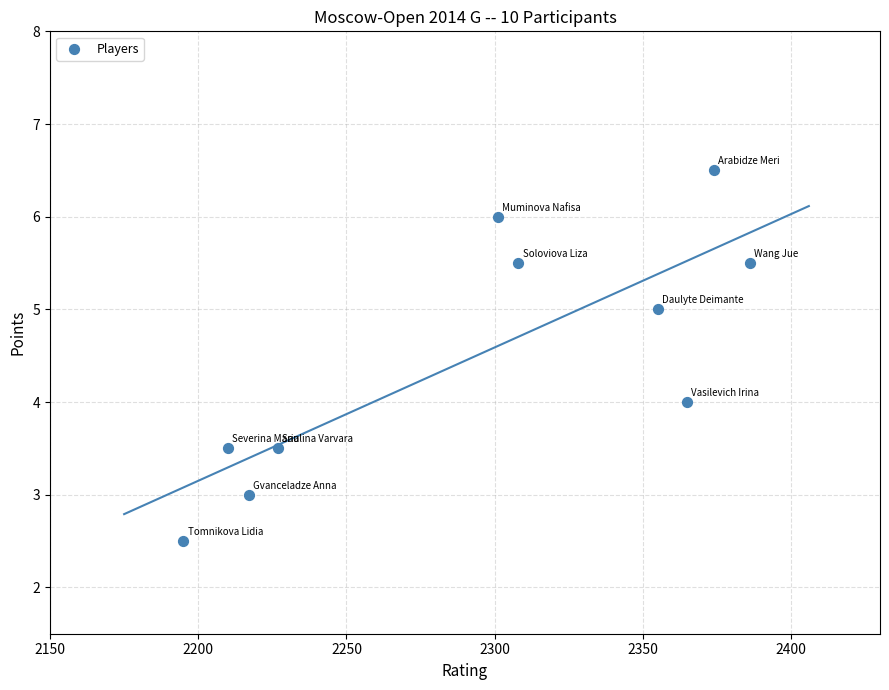

What is the average Y value?

4.5